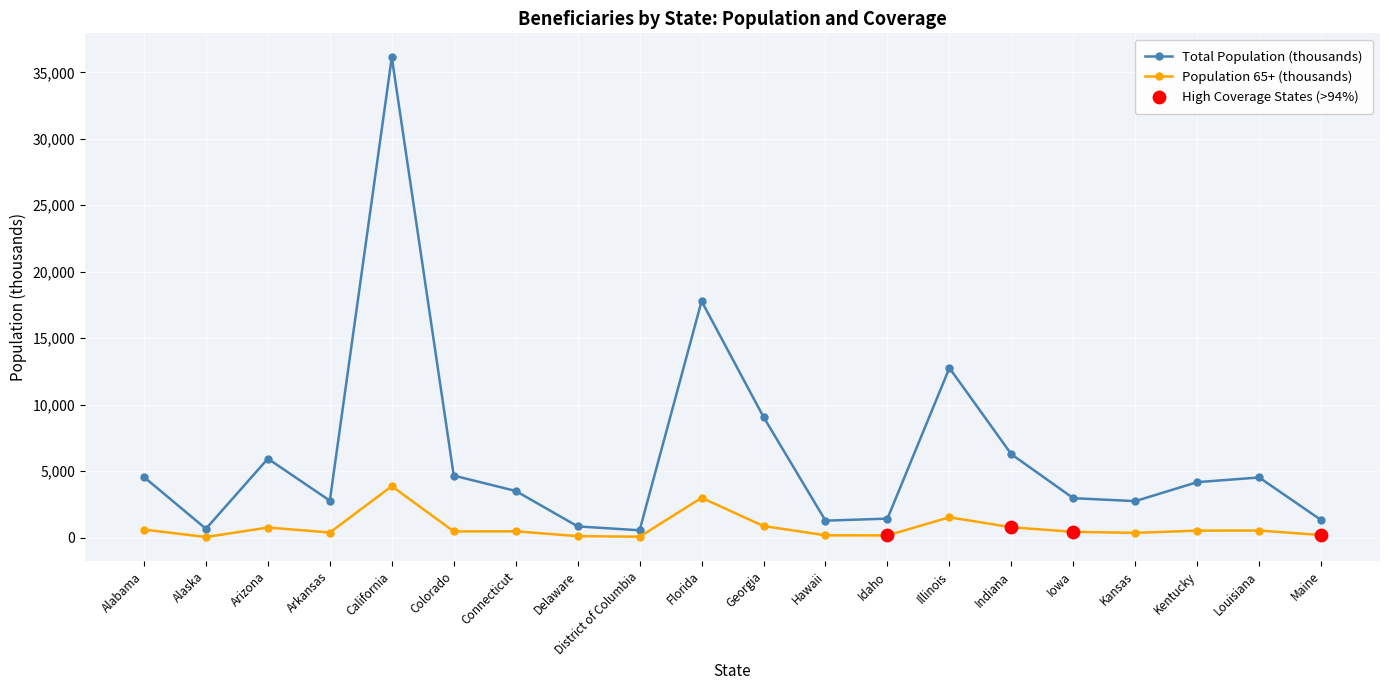

Which series has the largest total across all categories?

Total Population (thousands)